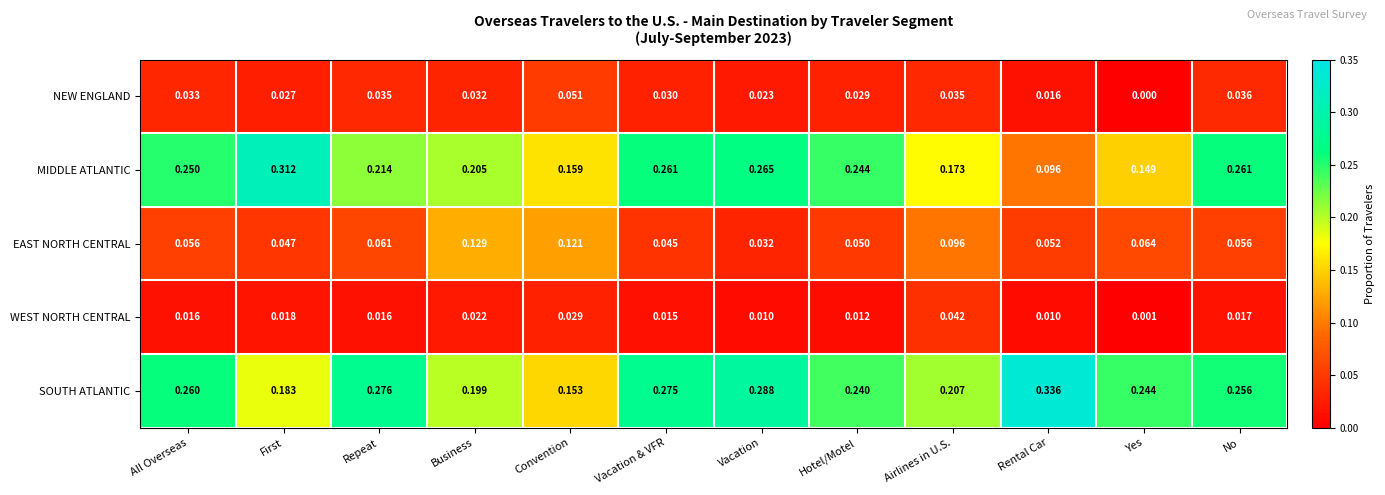

Between All Overseas and First, which series saw the biggest shift?

SOUTH ATLANTIC